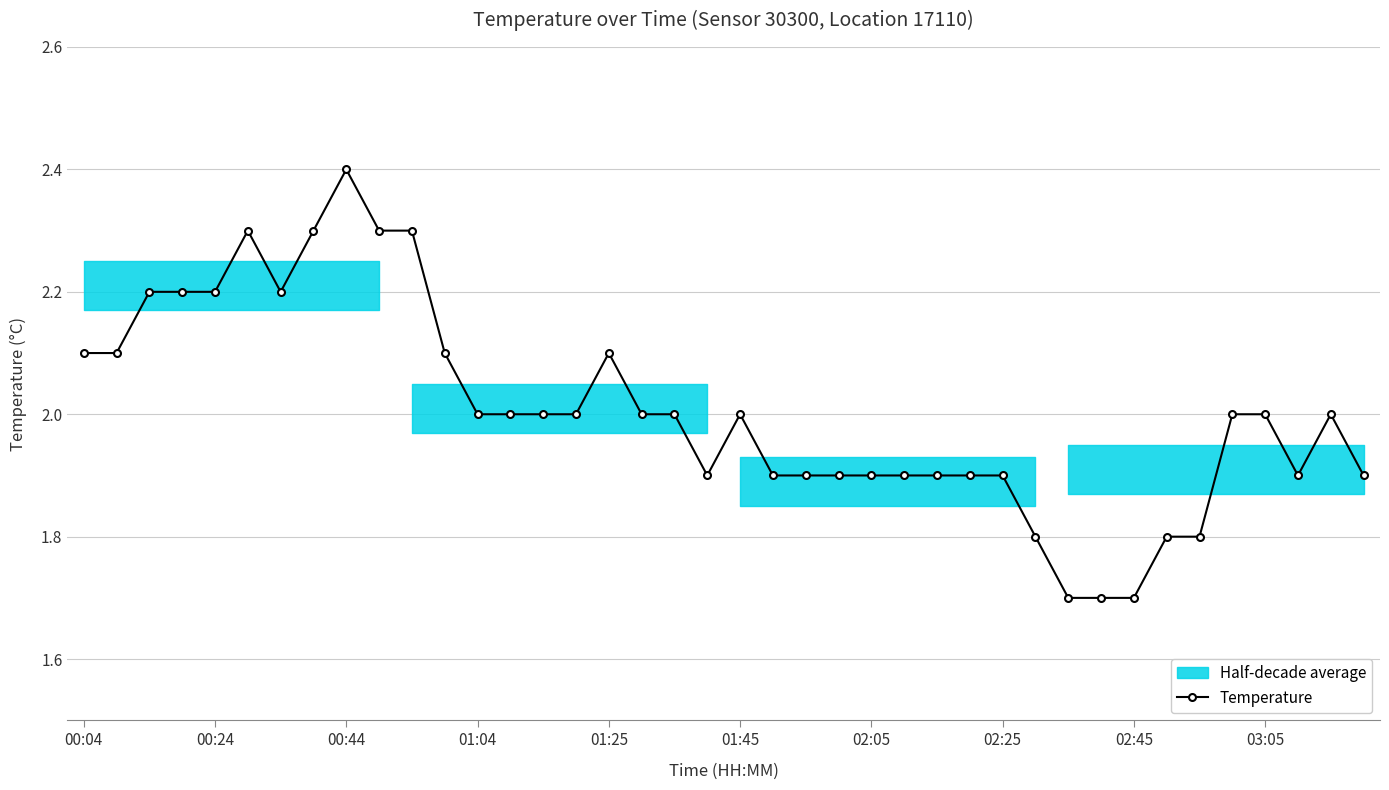

What is the minimum value for Temperature?

1.7